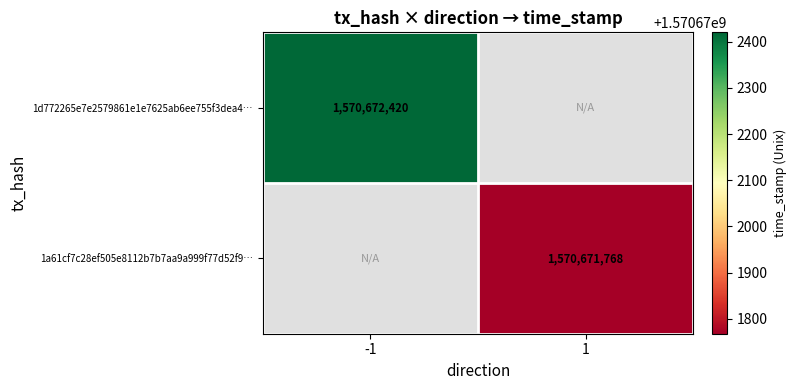

Where is 1d772265e7e2579861e1e7625ab6ee755f3dea4 nearest to the value 785336209?

-1